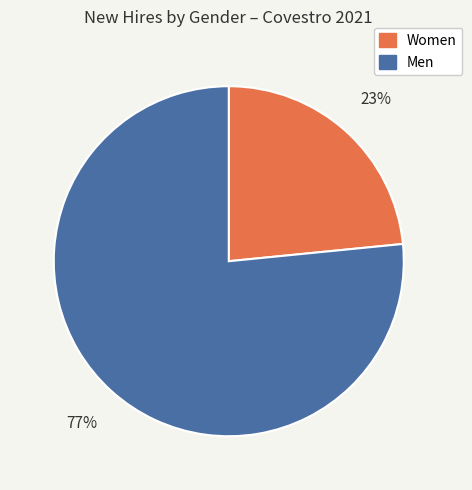

How many slices are in this pie chart?

2